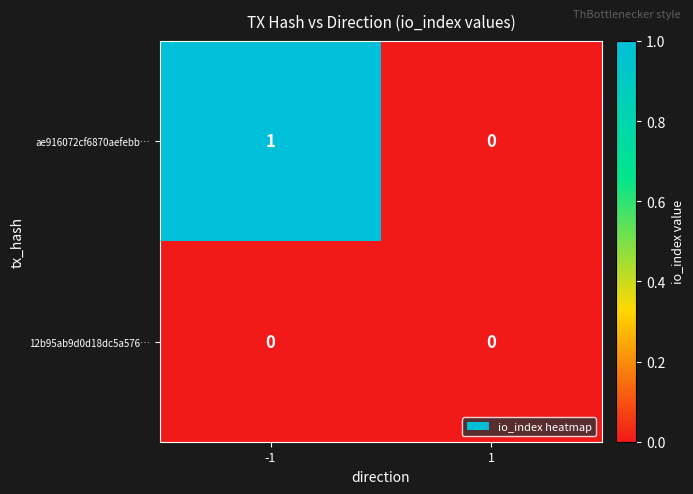

Rank the series by their average value, from lowest to highest.

12b95ab9d0d18dc5a576…, ae916072cf6870aefebb…